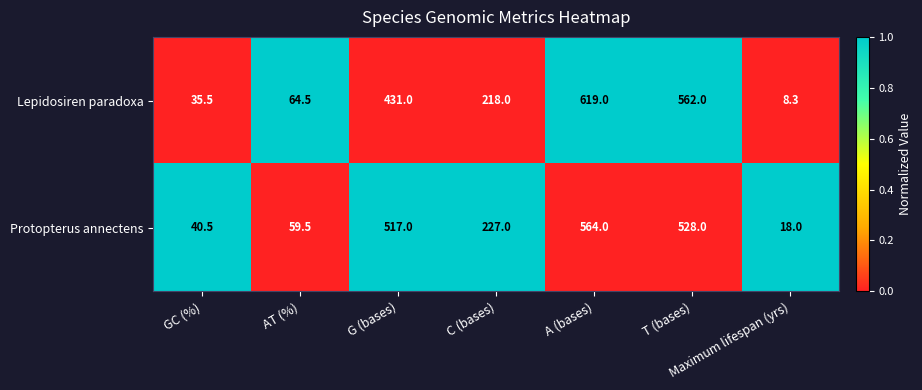

Count the number of categories in the chart.

7